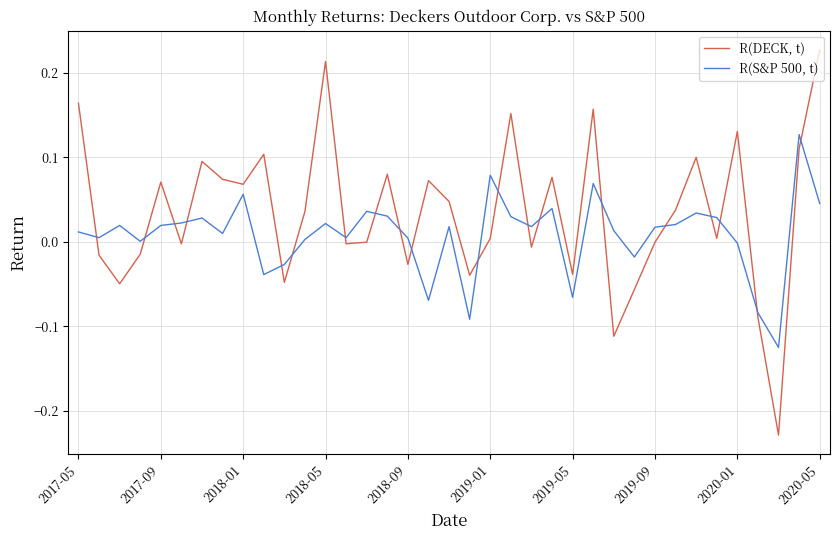

Which series has the largest total across all categories?

R(DECK, t)